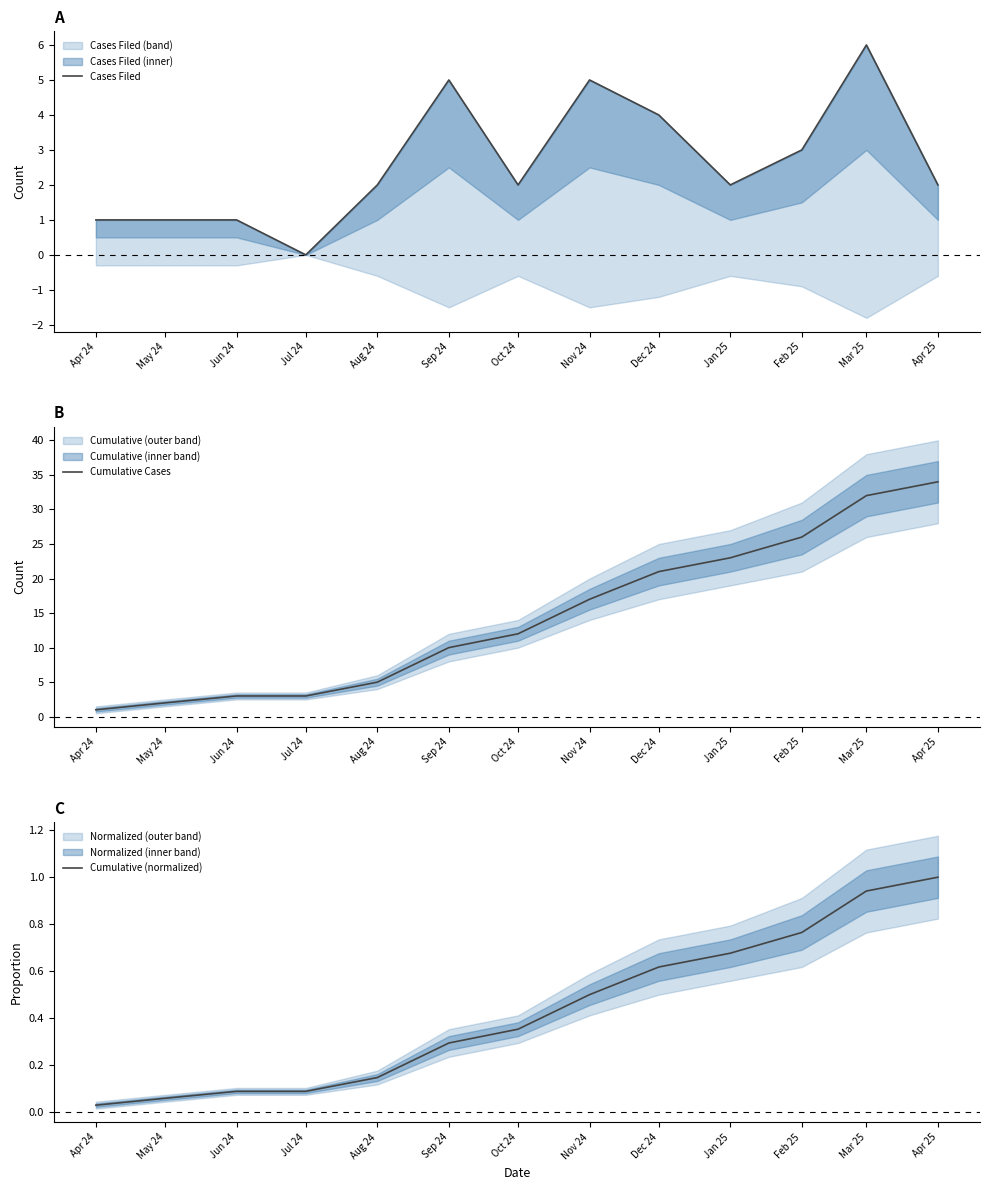

True or false: Cases Filed has more than 0 interior local peaks.

True